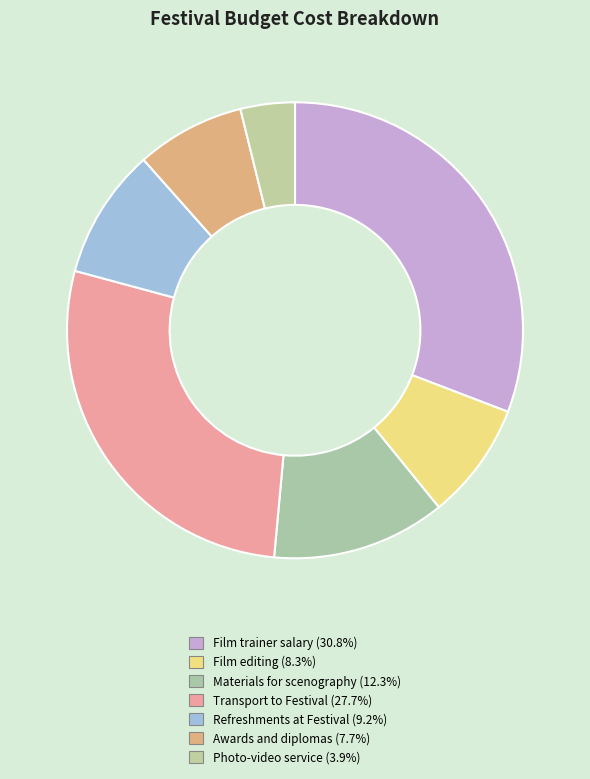

Count the number of slices in the pie.

7